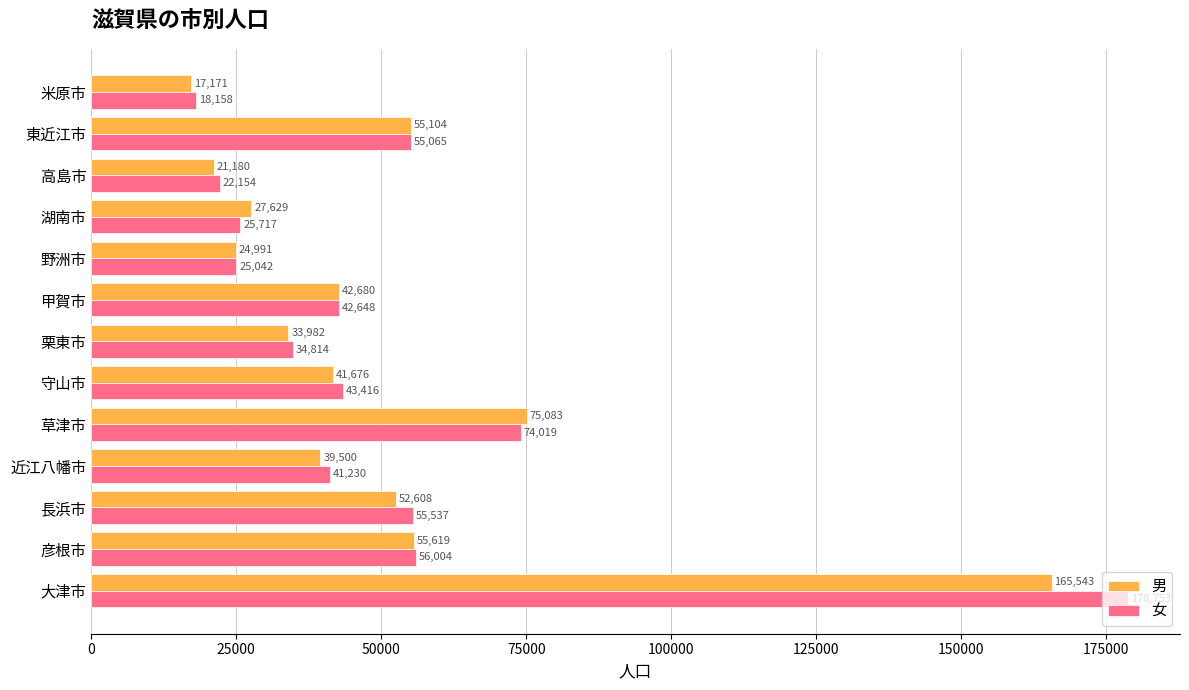

List the series in order of their overall mean, lowest first.

男, 女